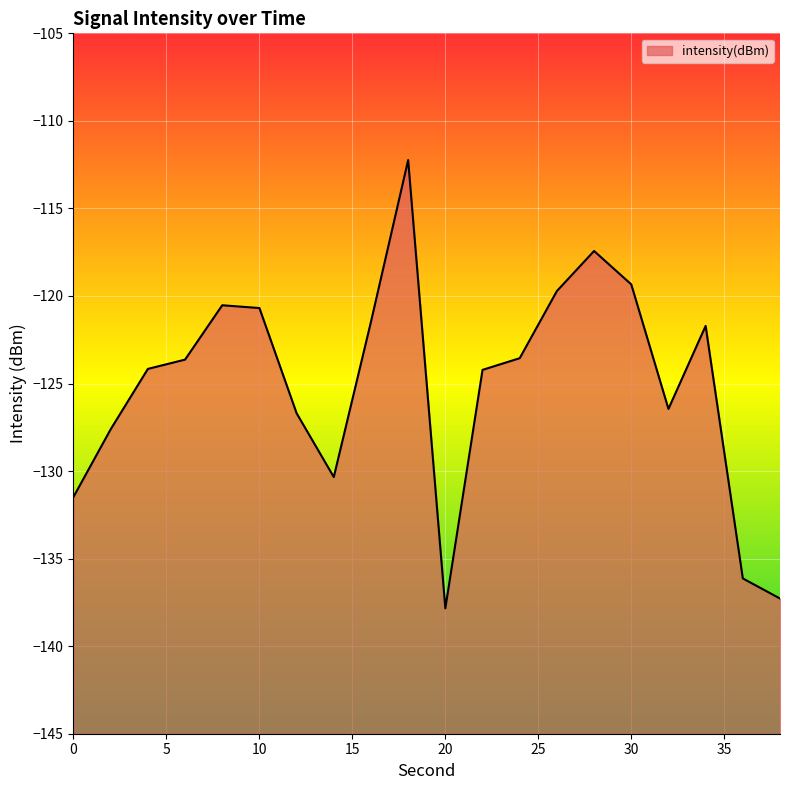

Count the number of data series in this chart.

1